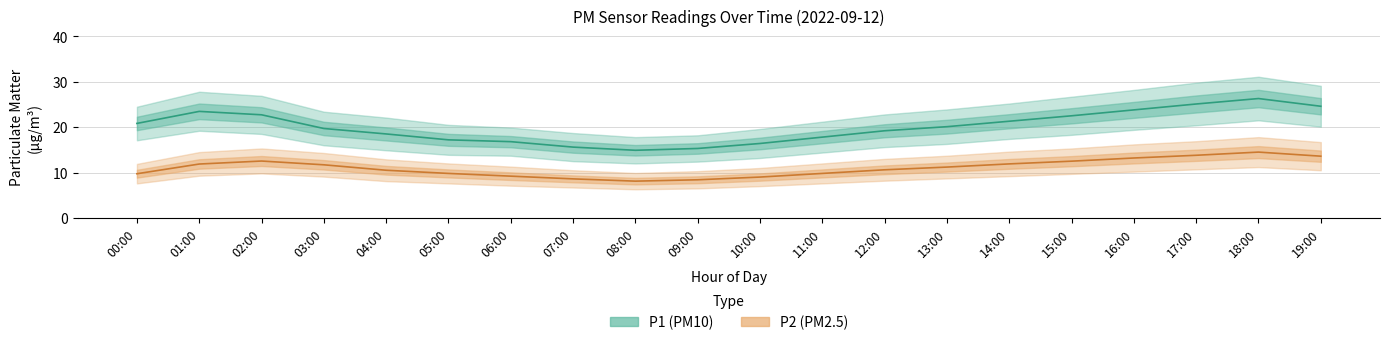

True or false: P2 mean has a value of 7.9 at 16:00.

False